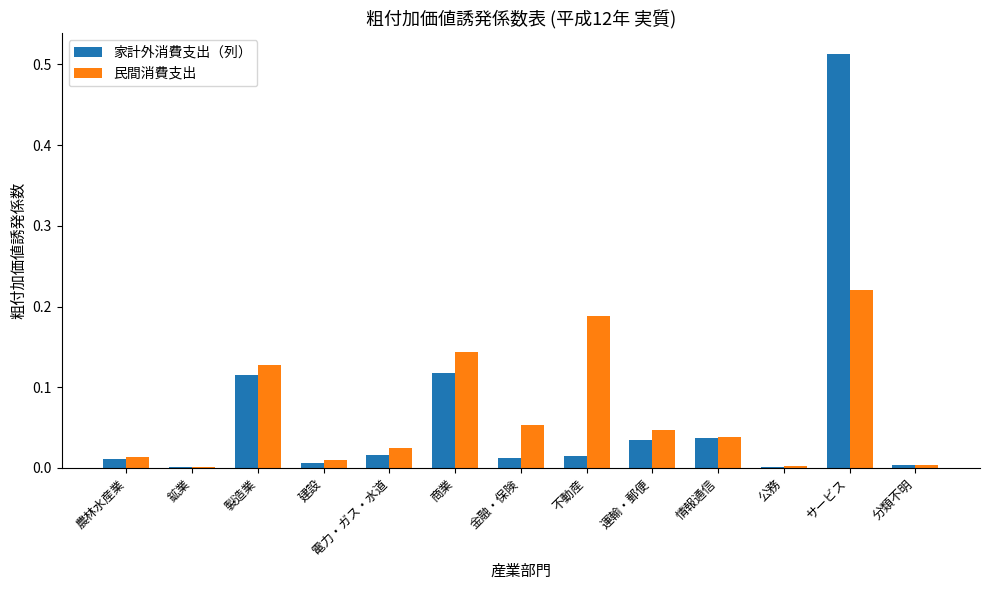

What is the sum of all 民間消費支出 values?

0.9